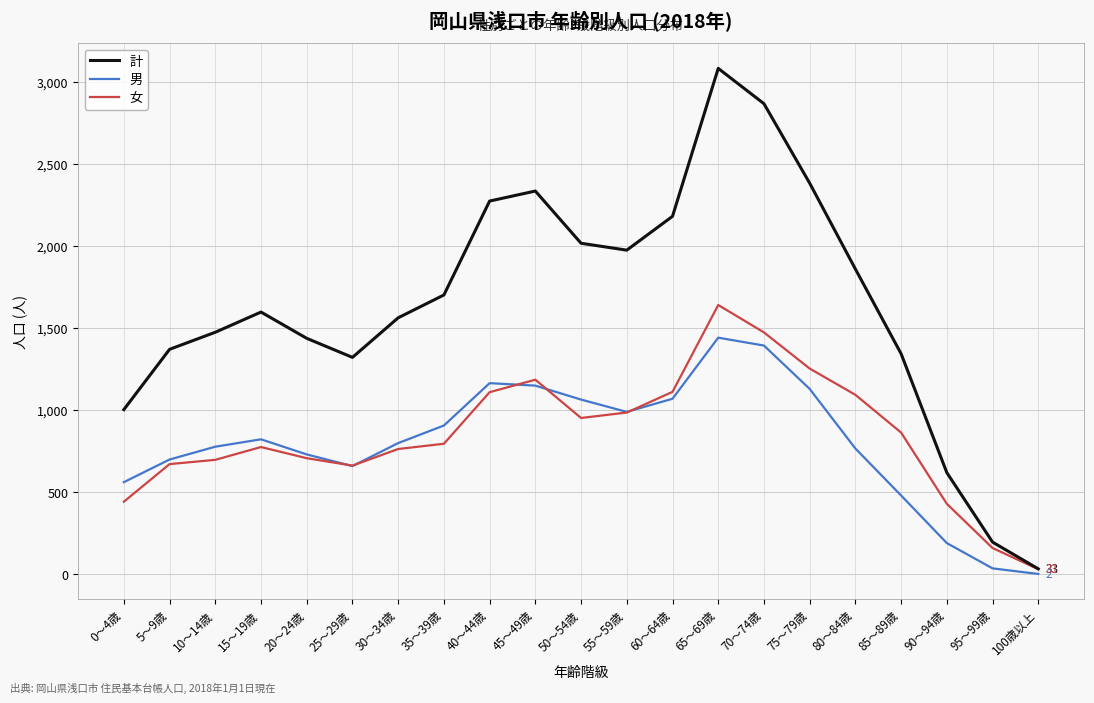

Which series has the widest spread of values?

計